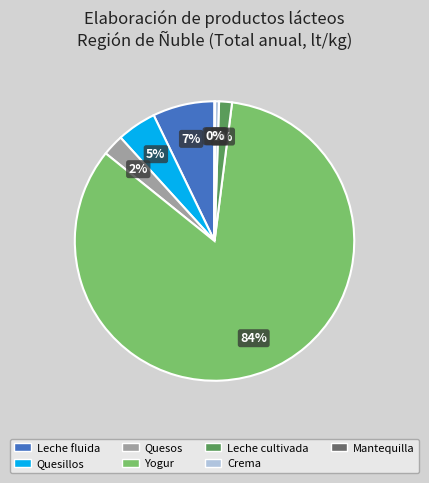

To the nearest percent, what is the difference between the Crema and Quesos slice percentages?

2%